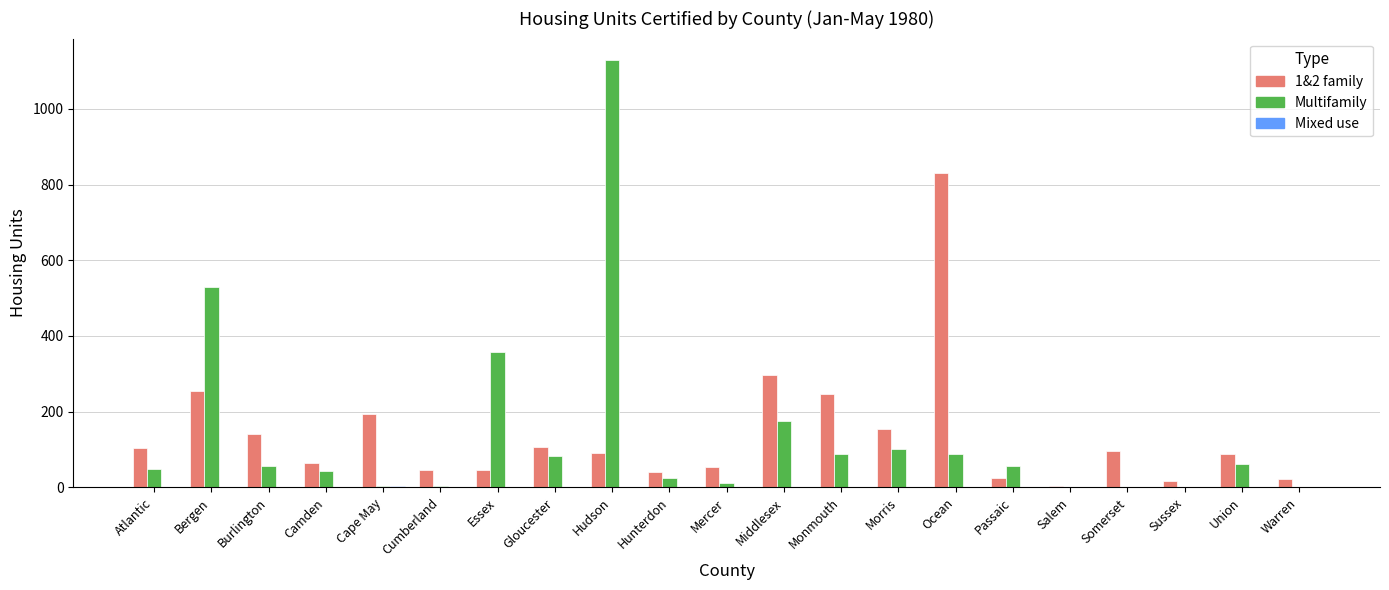

Which series changed the most between Hudson and Hunterdon?

Multifamily